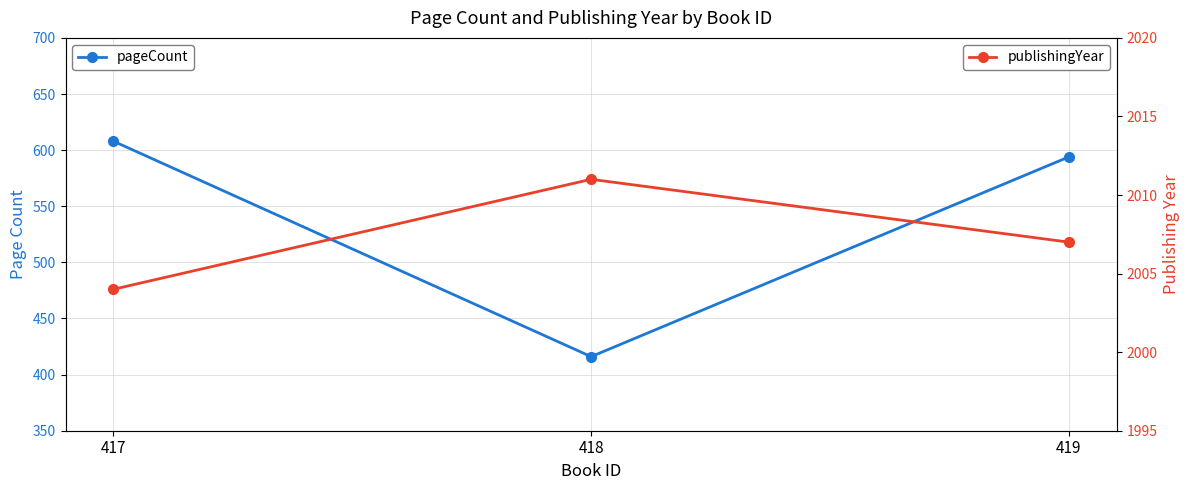

How many data points does each series have?

3